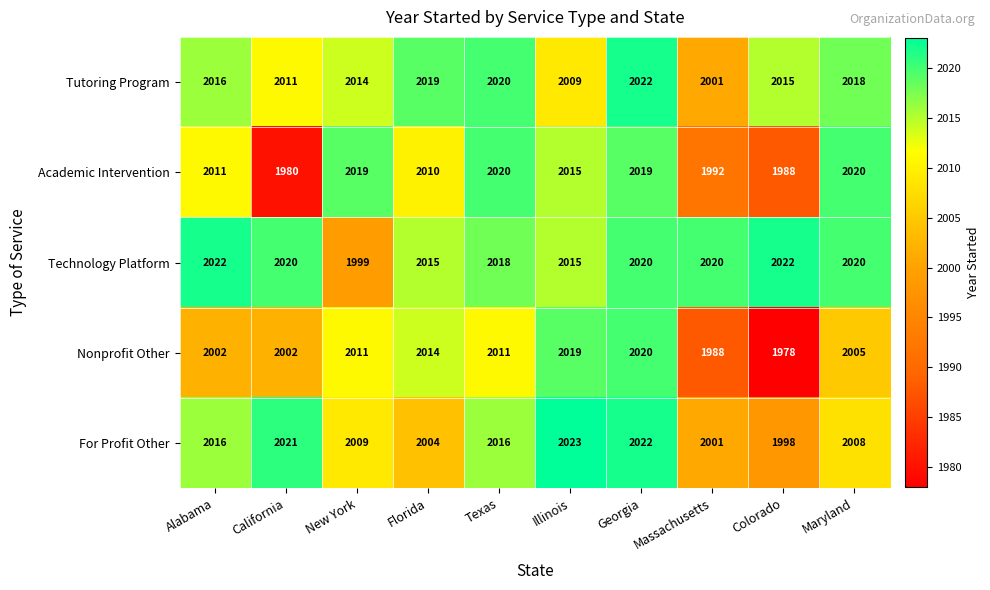

At how many categories does at least one series exceed 1994?

10